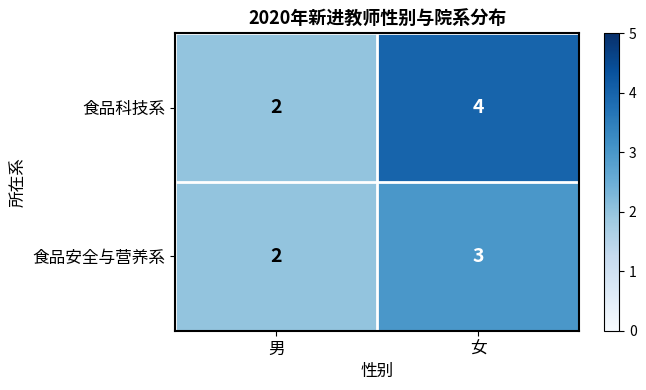

Rank the series by their maximum value, from lowest to highest.

食品安全与营养系, 食品科技系